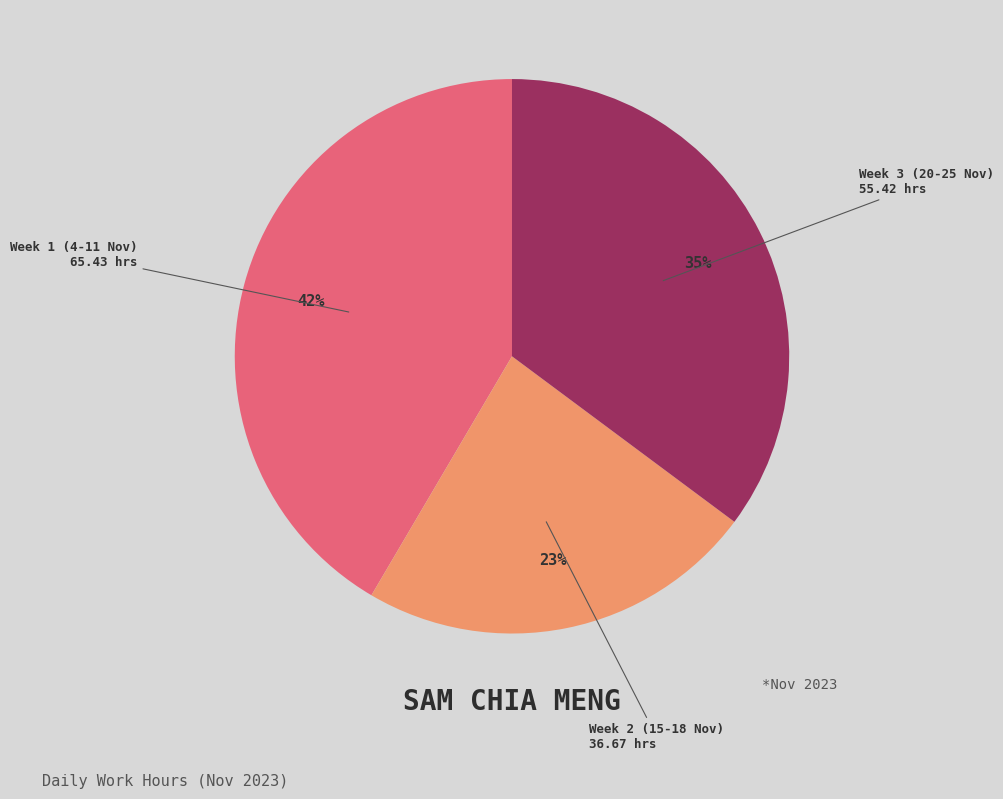

To the nearest percent, what is the average slice percentage?

33%